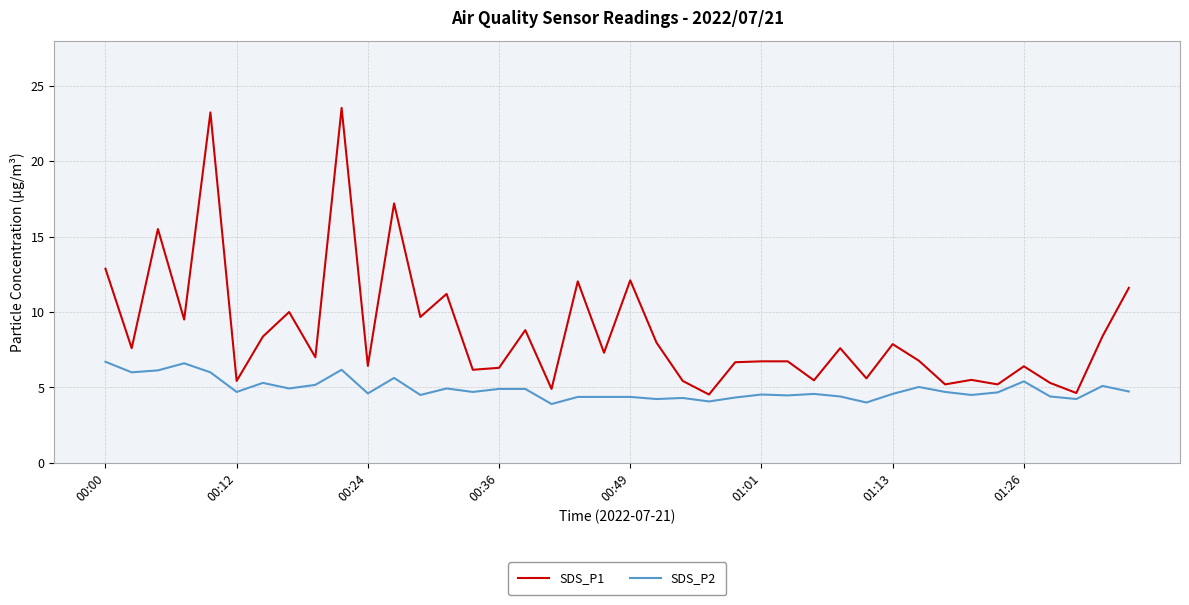

Which series has the largest range (max minus min)?

SDS_P1